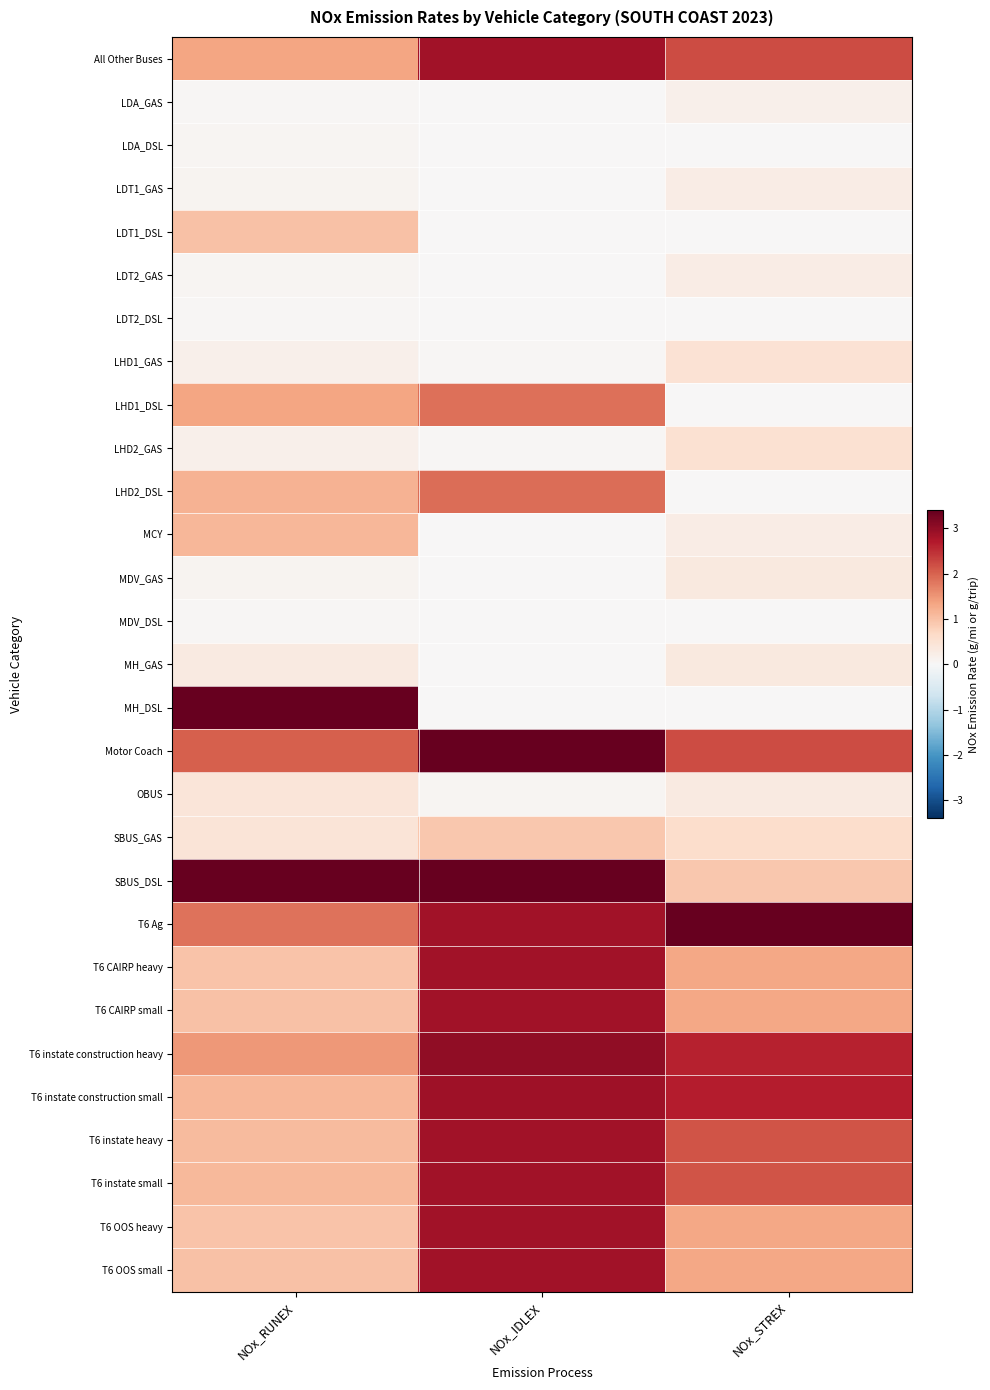

What is the total value across all series at NOx_RUNEX?

31.0